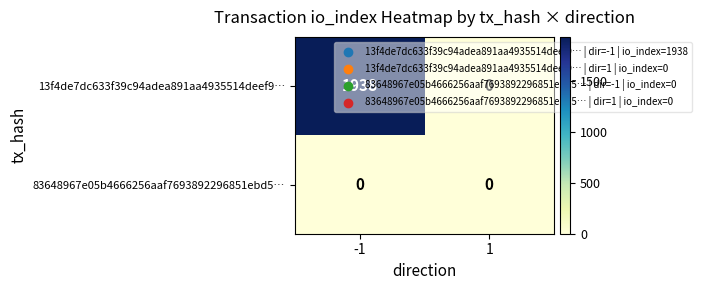

What is the sum of all 13f4de7dc633f39c94adea891aa4935514deef9… values?

1938